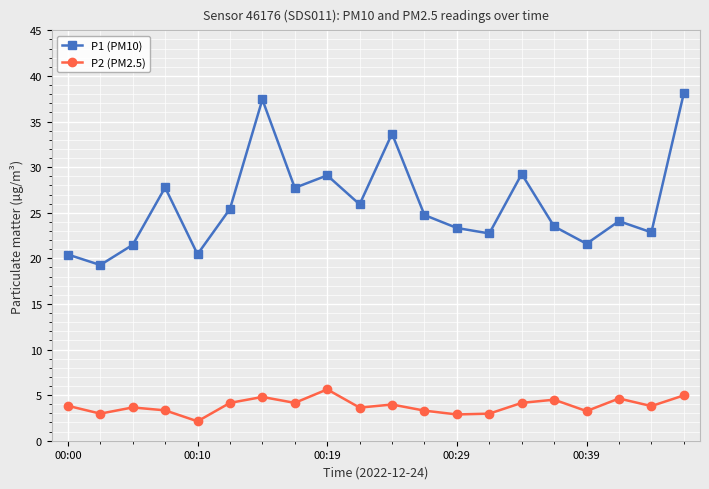

What is the value of the P1 (PM10) point at the 18th from the left?

24.1